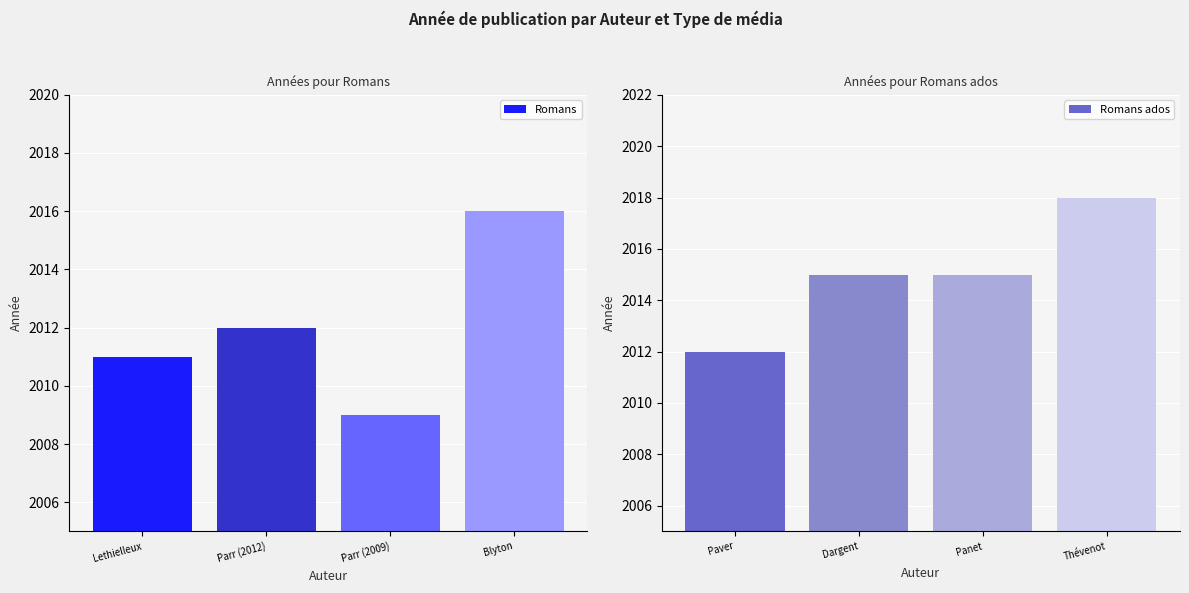

What is the highest value of the Romans series?

2016